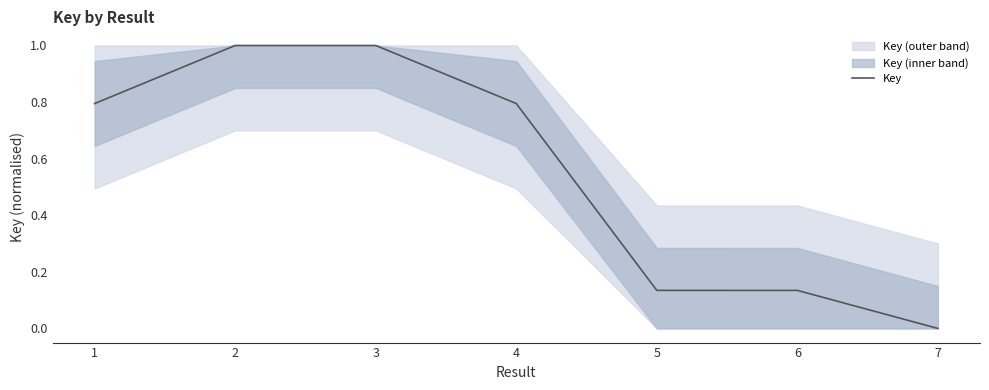

Between 6 and 4, which is larger?

4